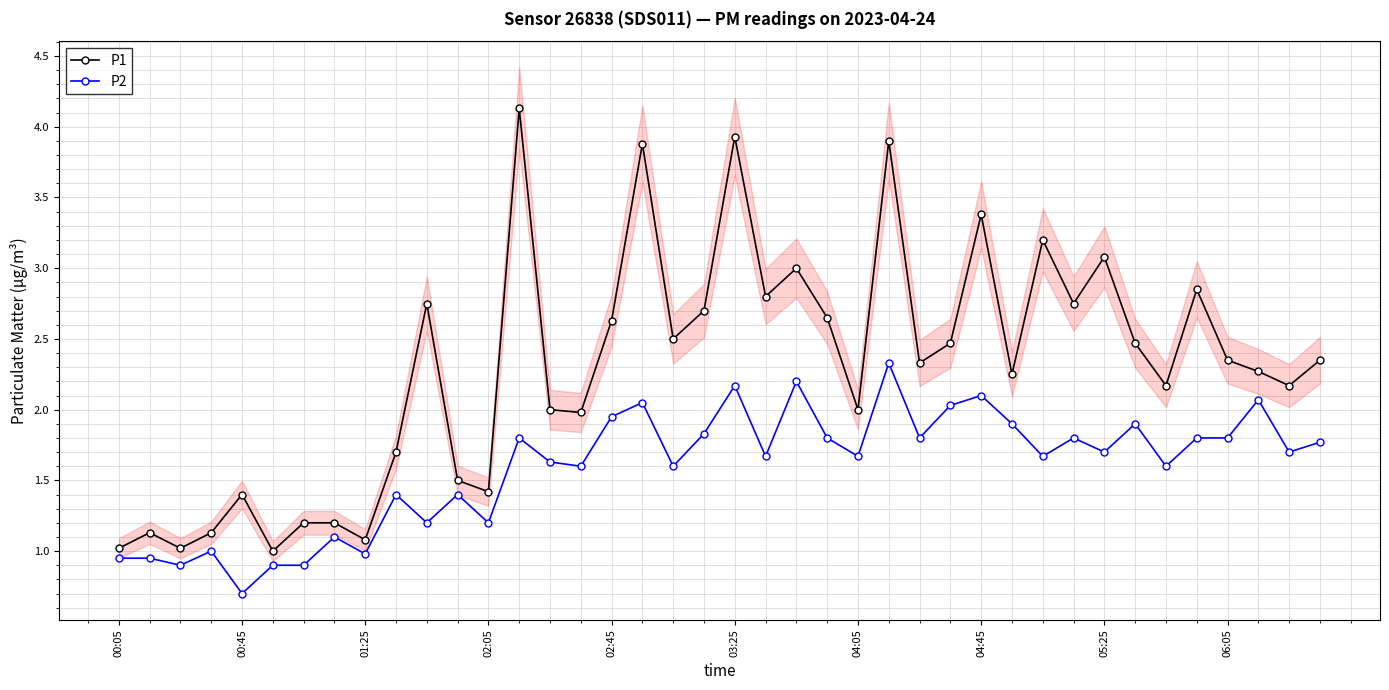

What is the average value of the P1 series?

2.3